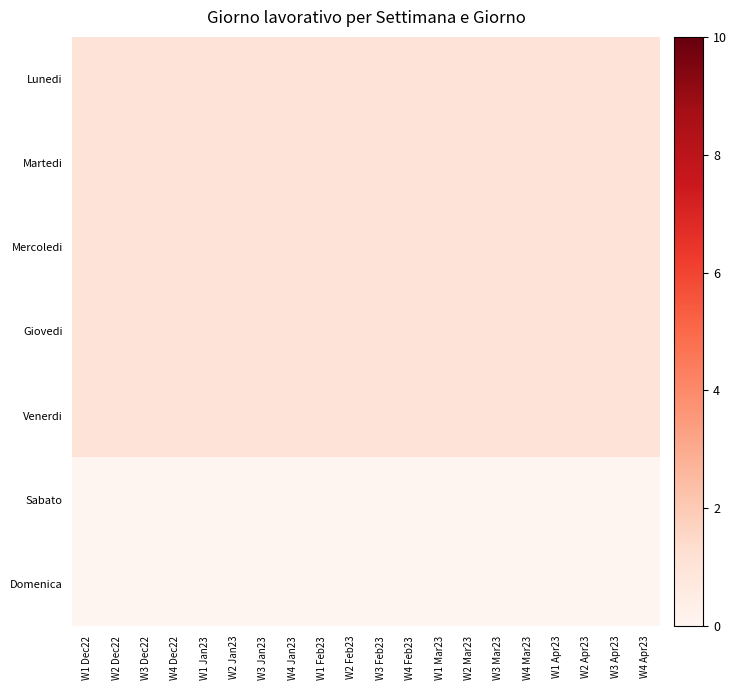

Which category has the lowest value across all series?

W1 Dec22